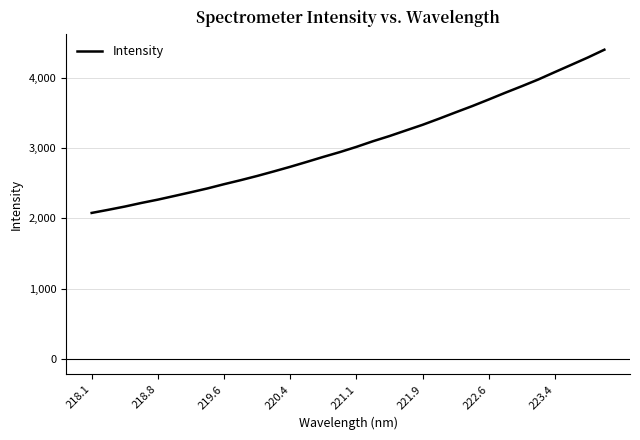

What is the smallest value displayed?

2078.6